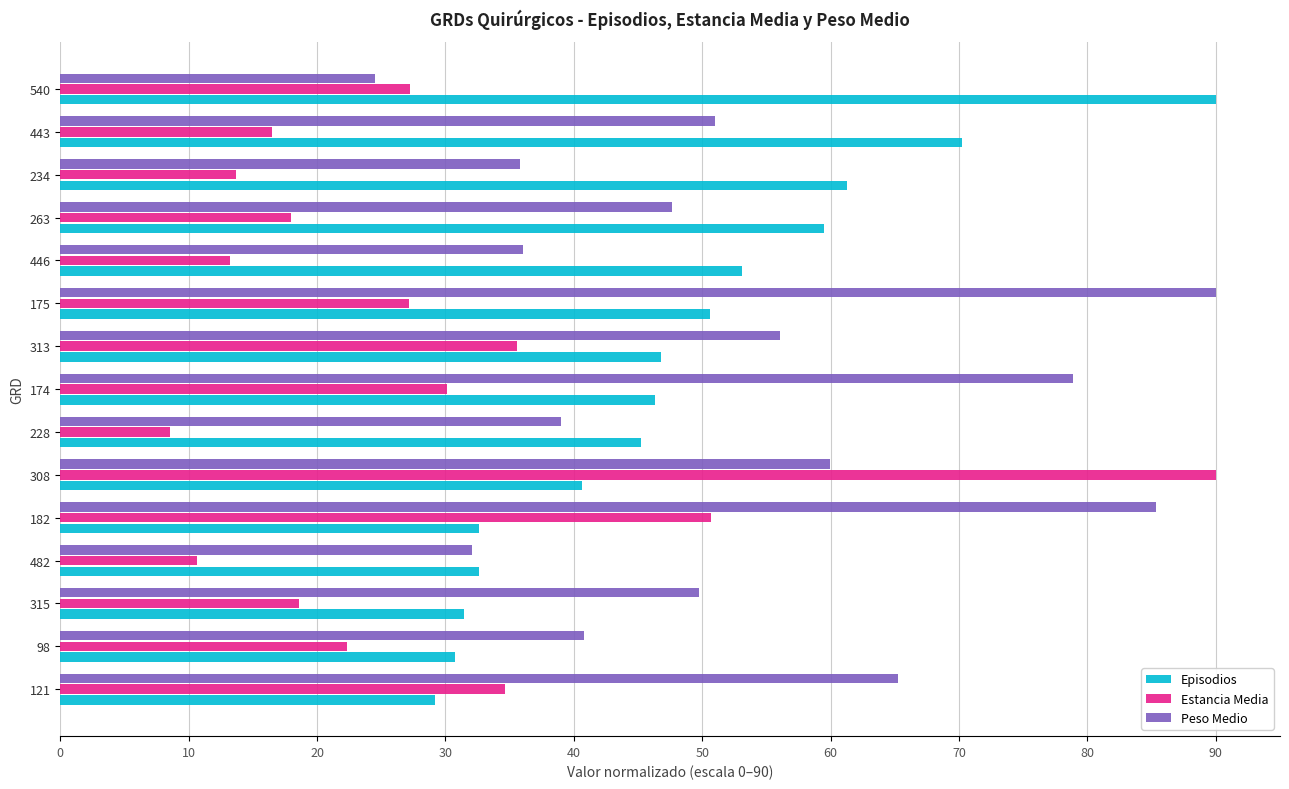

Rank the series by their average value, from lowest to highest.

Estancia Media, Episodios, Peso Medio